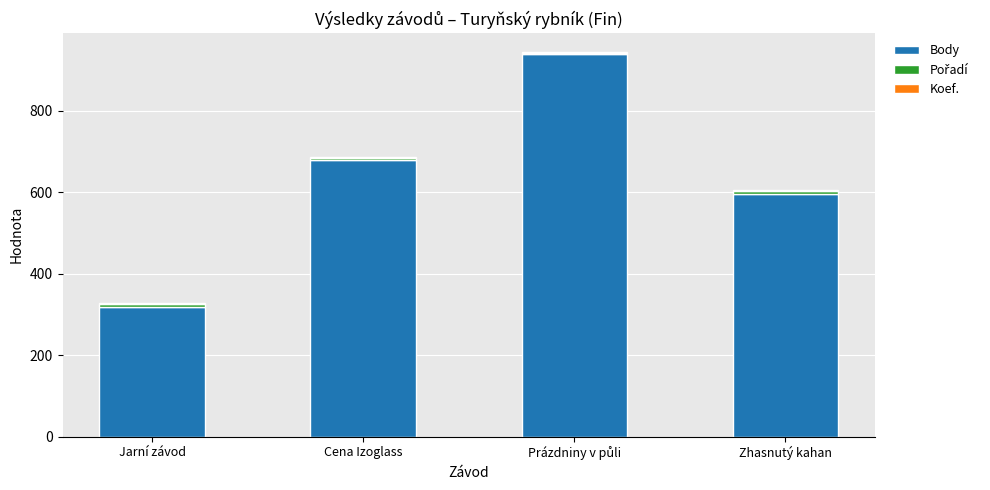

True or false: Body has a value of 1042 at Zhasnutý kahan.

False